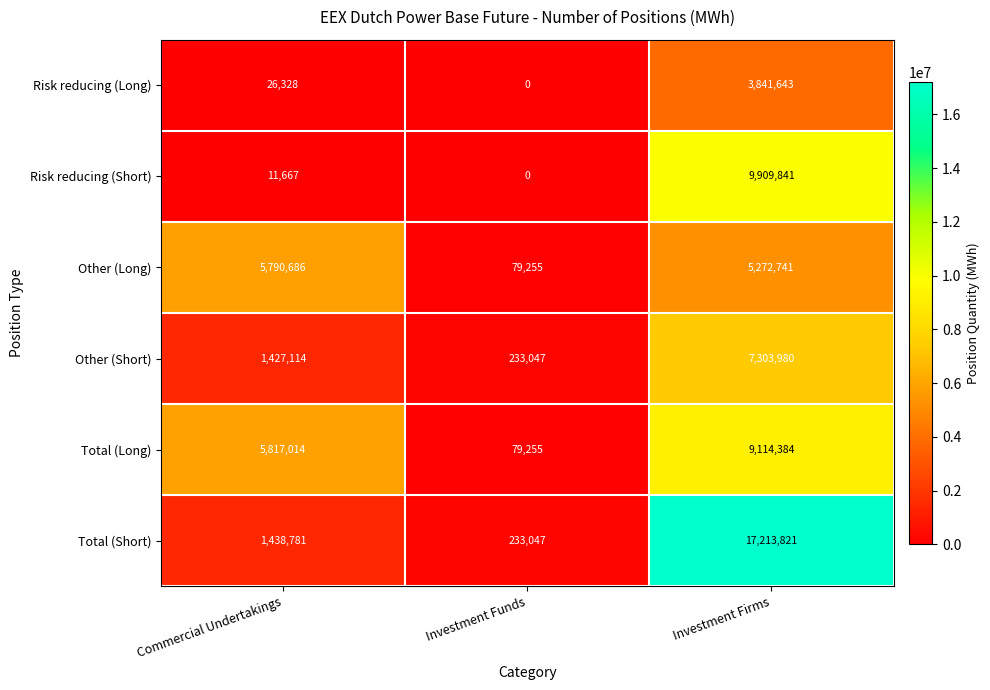

What is the approximate value of Total (Long) at Investment Firms, to the nearest 10?

9114380